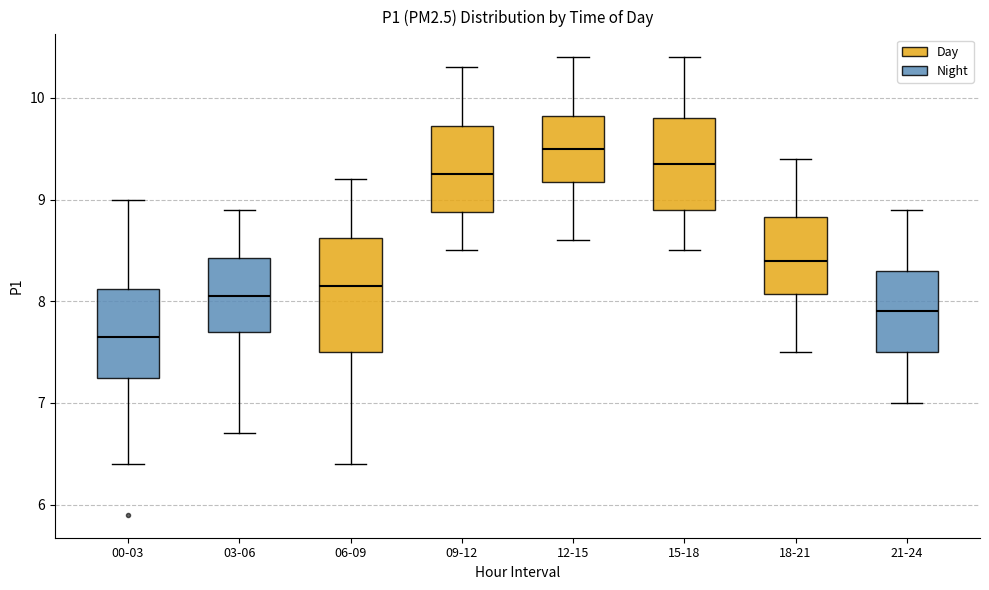

Comparing the boxes themselves (not the whiskers), which one is the tallest?

06-09